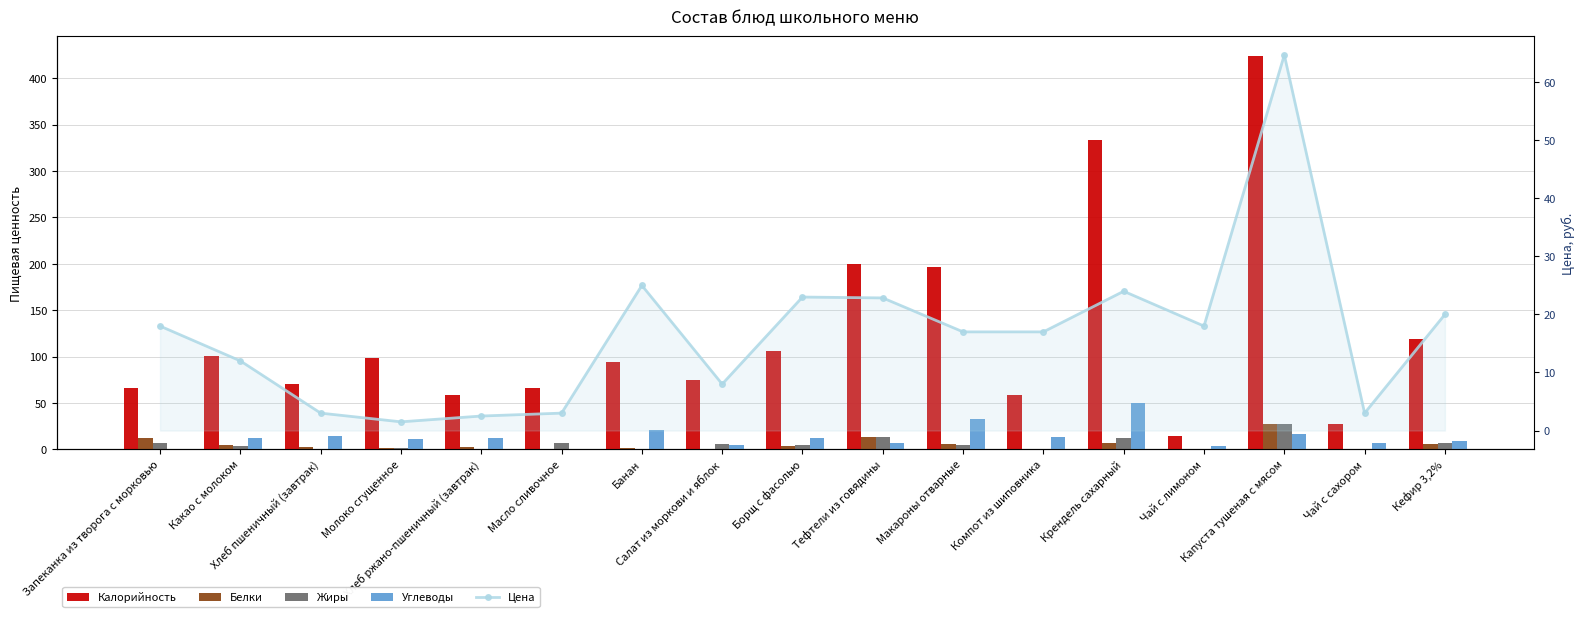

True or false: Цена has a value of 23.0 at Борщ с фасолью.

True